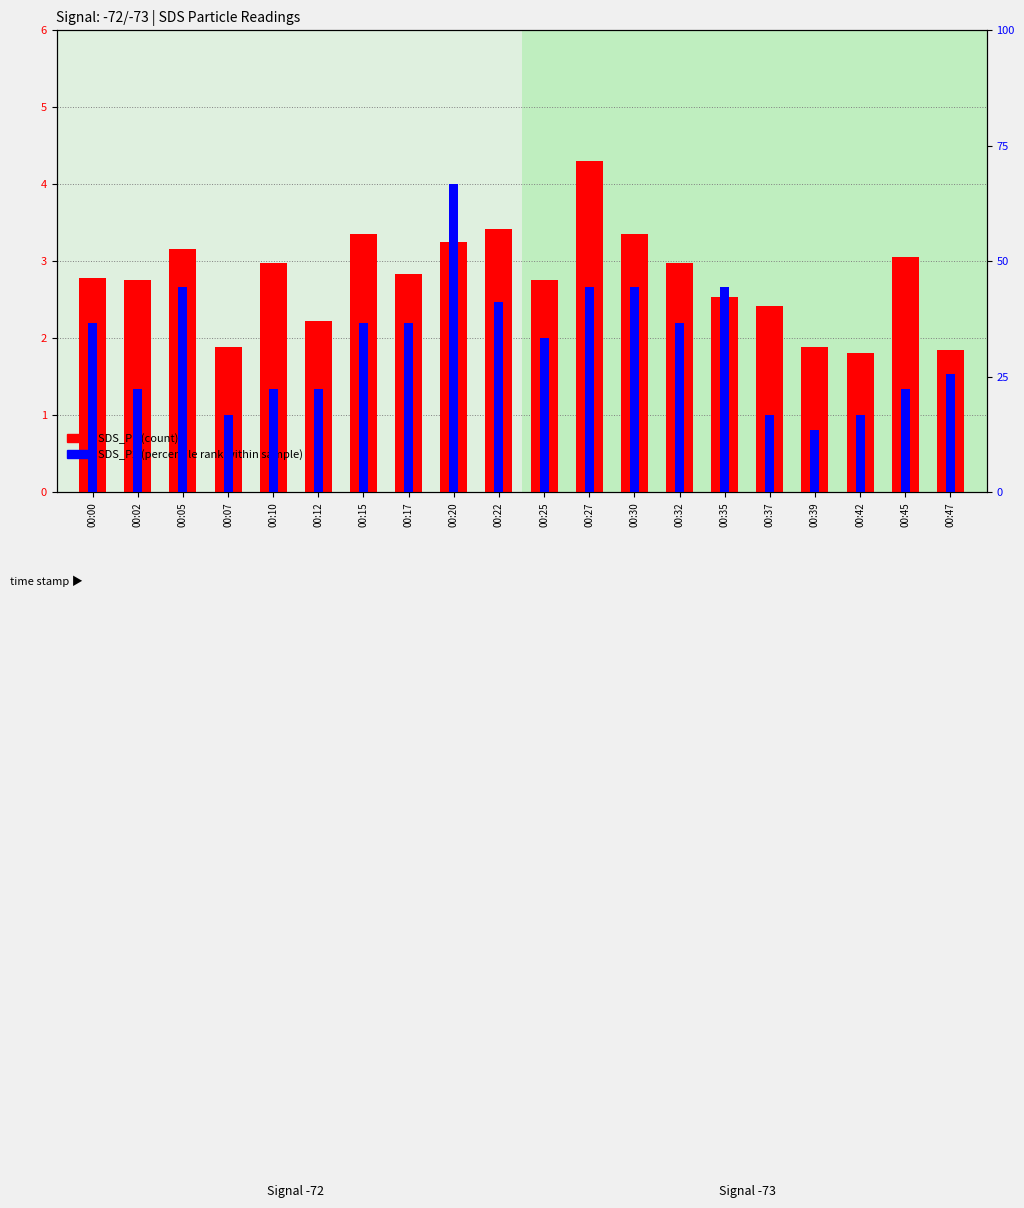

At how many categories does at least one series exceed 53?

1